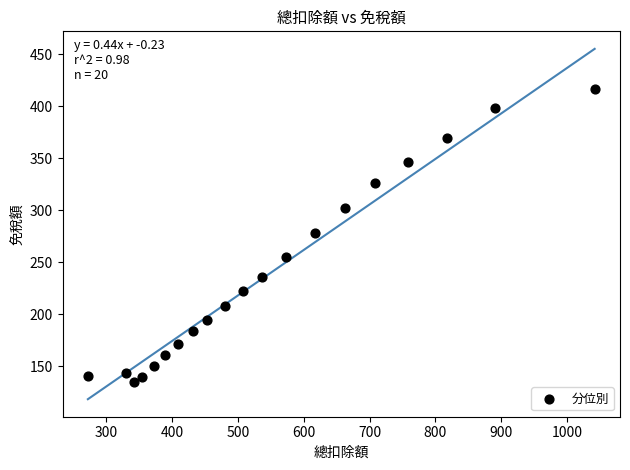

What is the range of Y values (max minus min)?

281